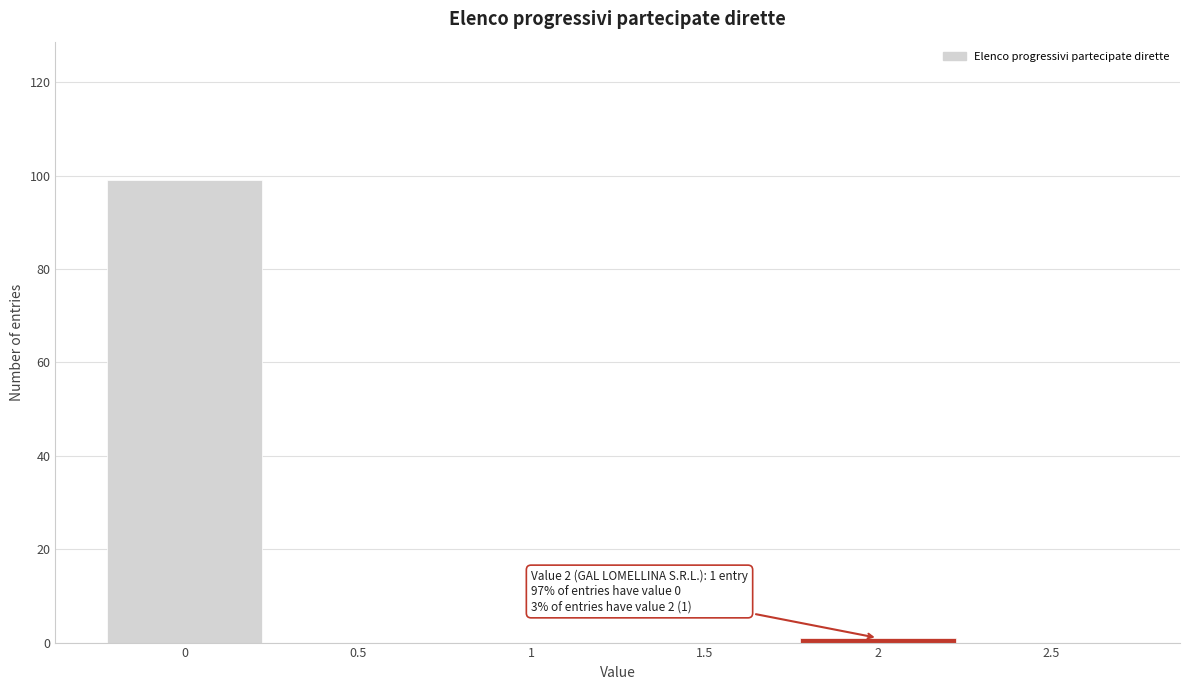

Over which range of the x-axis is the bar tallest?

-0.25 to 0.25